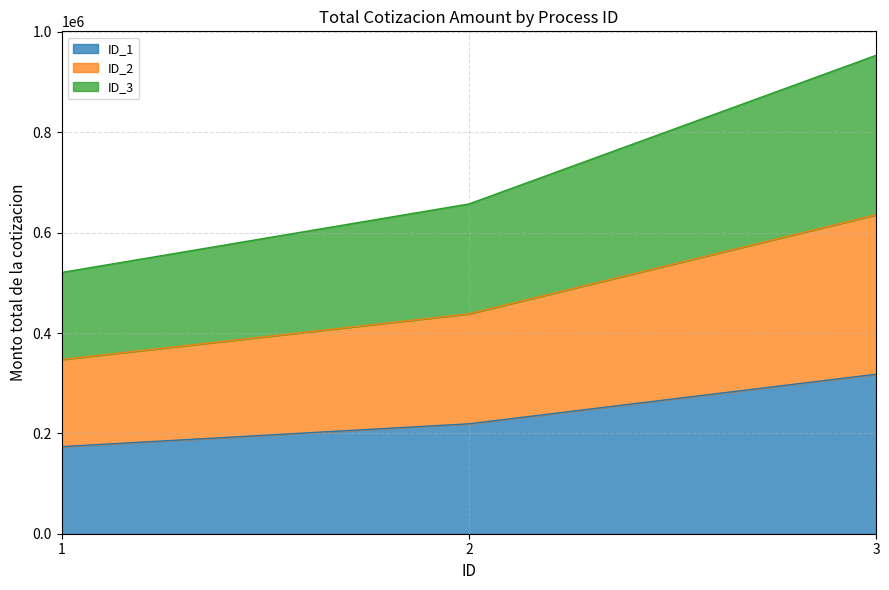

Does the chart have visible grid lines?

Yes